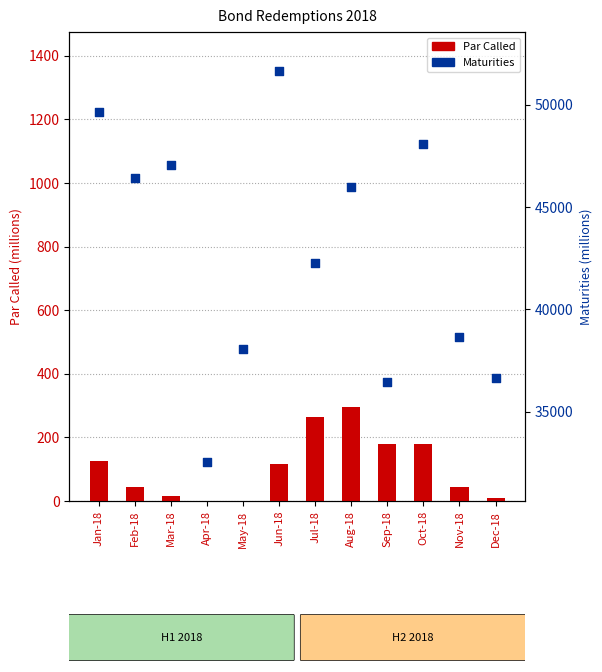

At how many categories does at least one series exceed 40988?

7